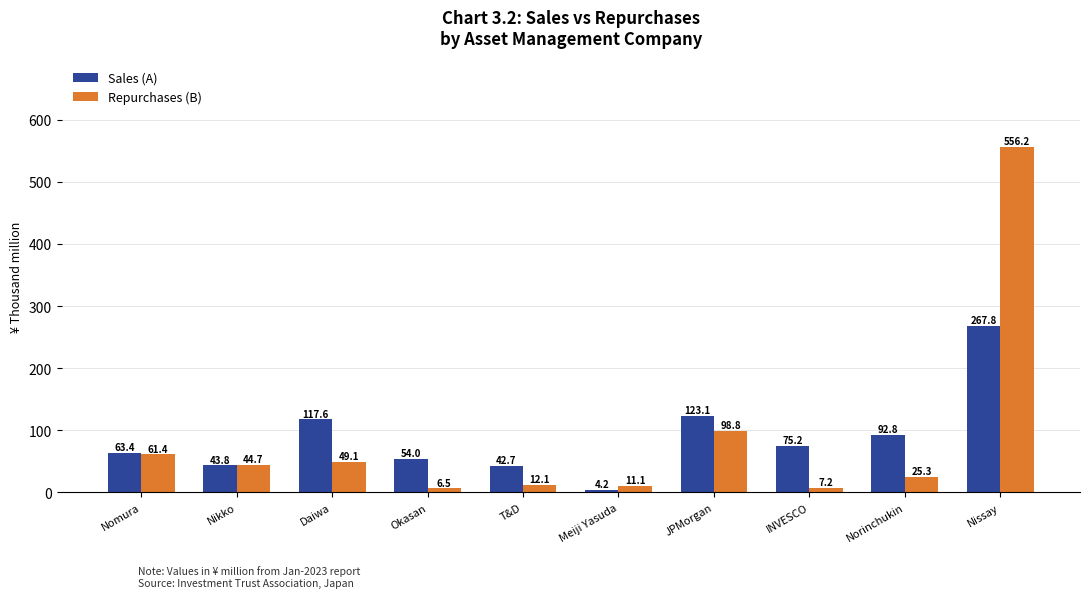

What is the difference between the highest and lowest values at Okasan?

47.5